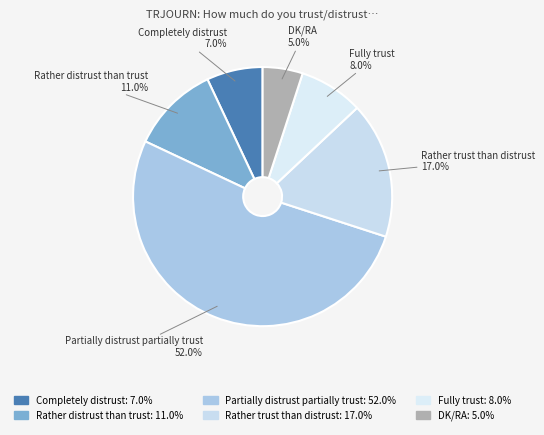

To the nearest percent, what is the combined percentage of DK/RA and Fully trust?

13%